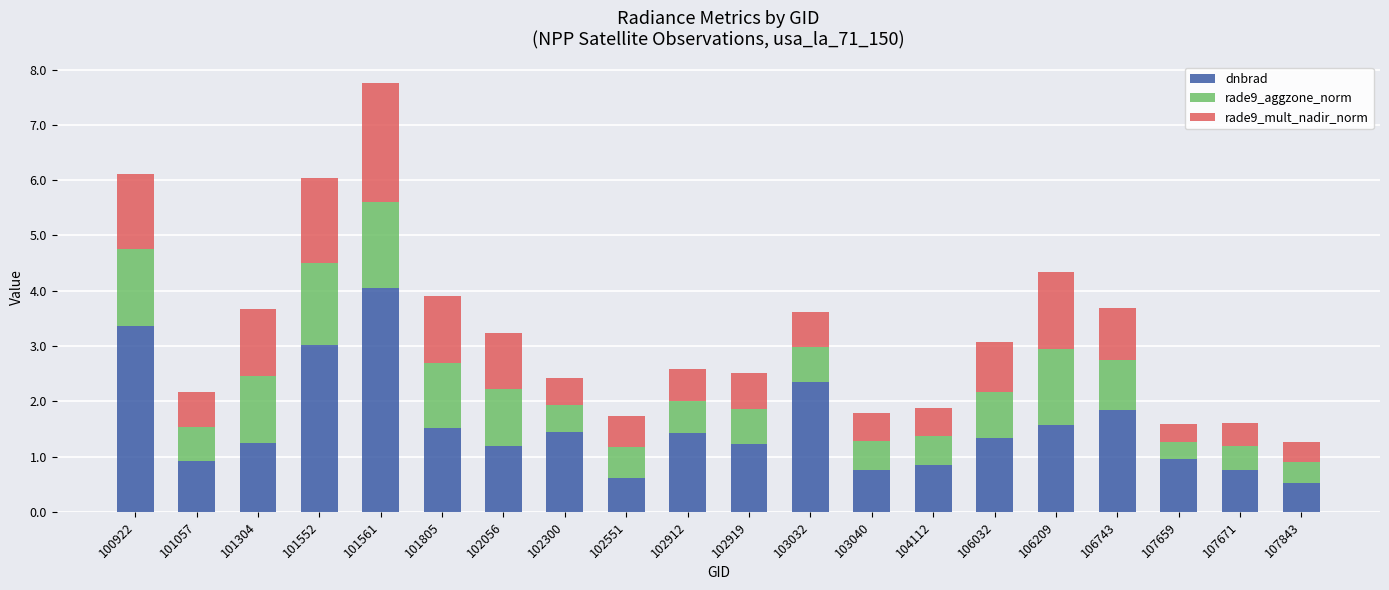

Read the dnbrad value at 102551.

0.6